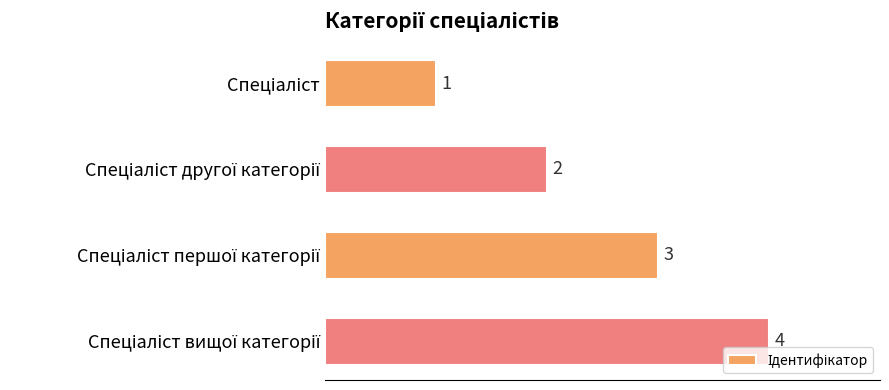

What is the sum of all values?

10